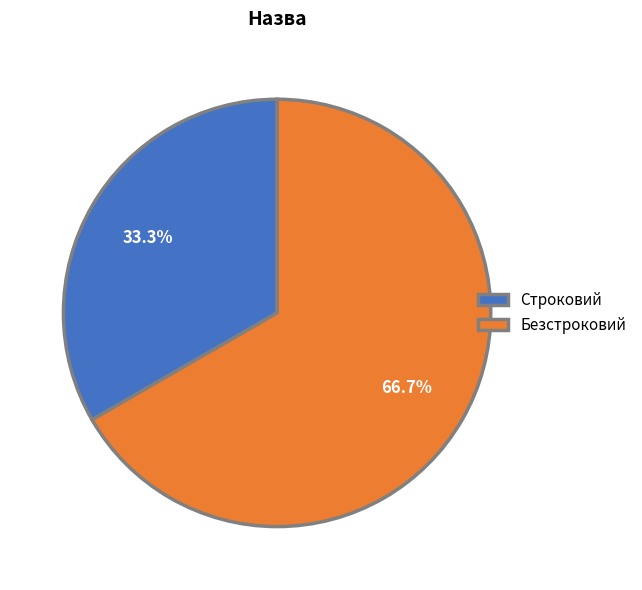

Is it true that Безстроковий is 67% of the pie?

True